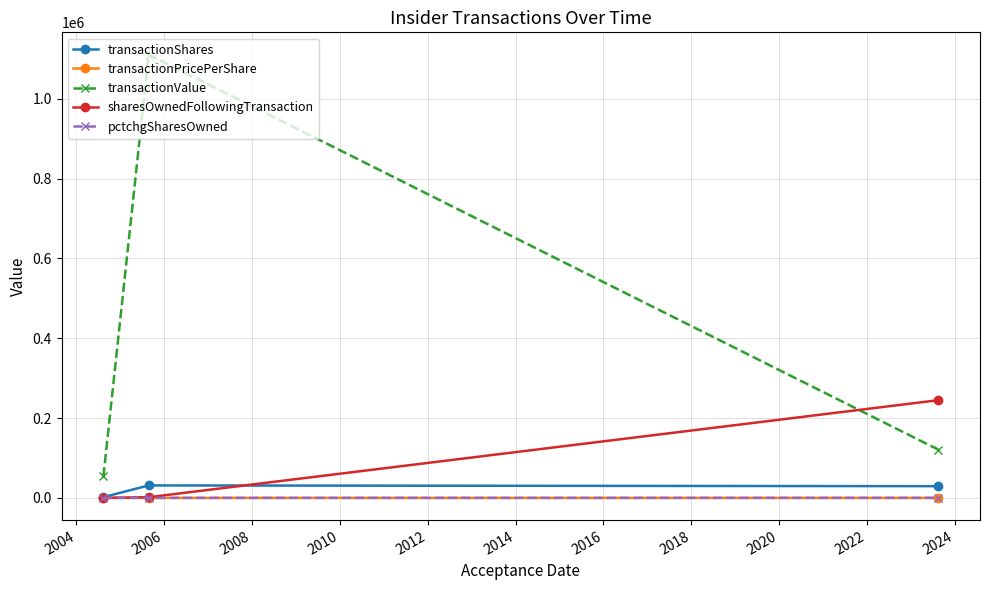

What is the average value of the transactionValue series?

428472.3